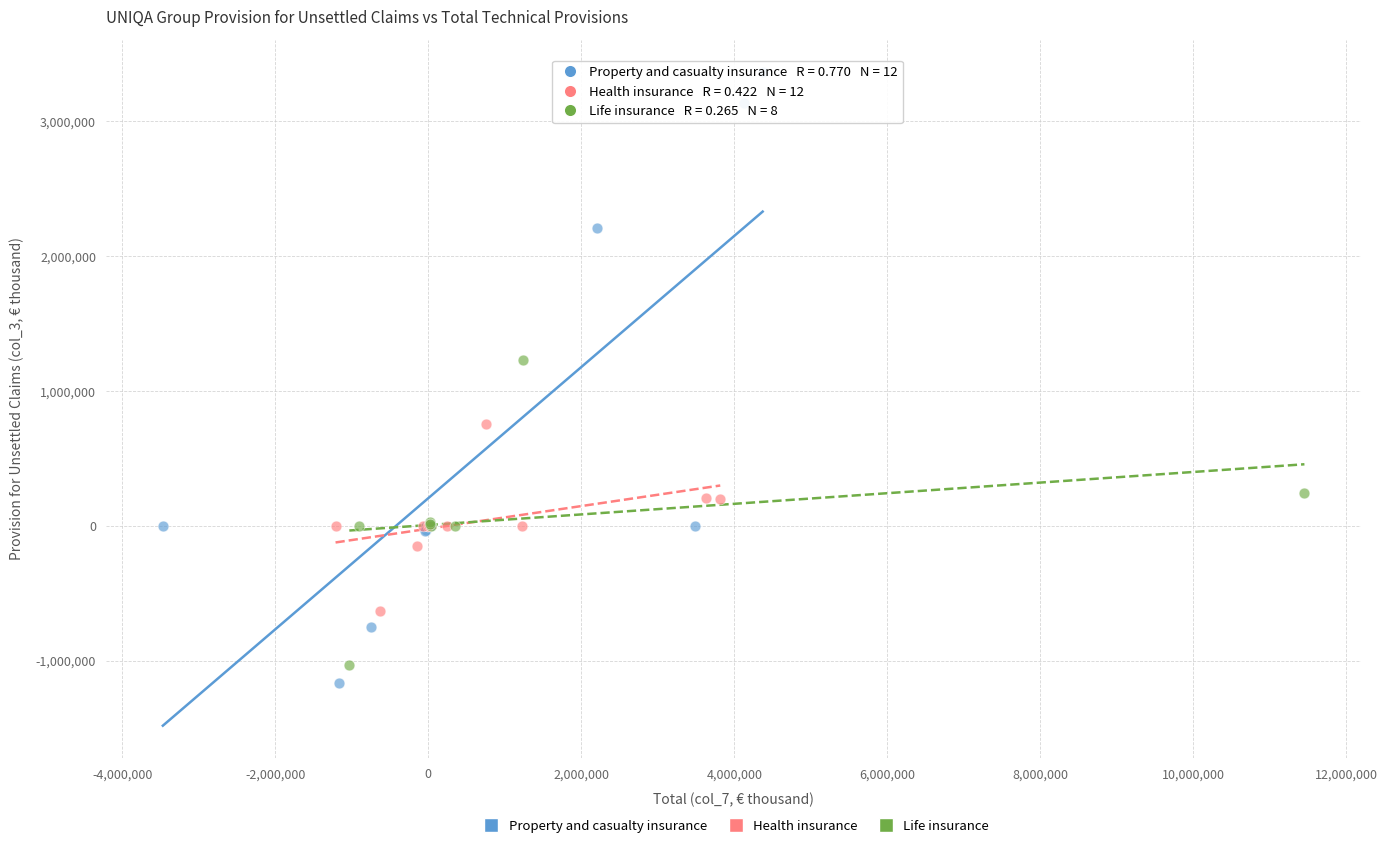

Which series has the largest Y range (max minus min)?

Property and casualty insurance